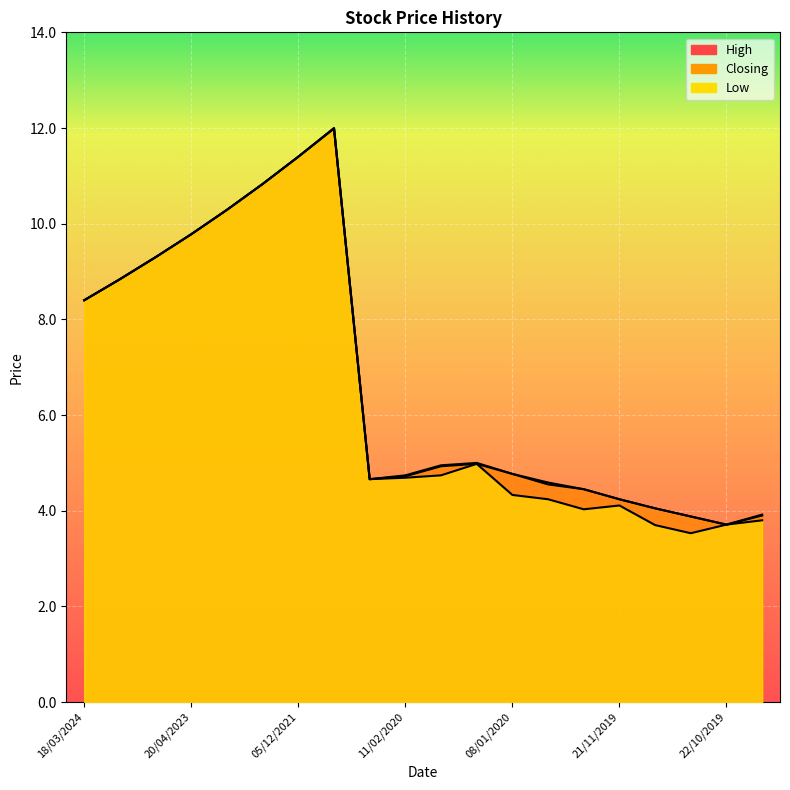

Which category has the lowest value in the High series?

22/10/2019